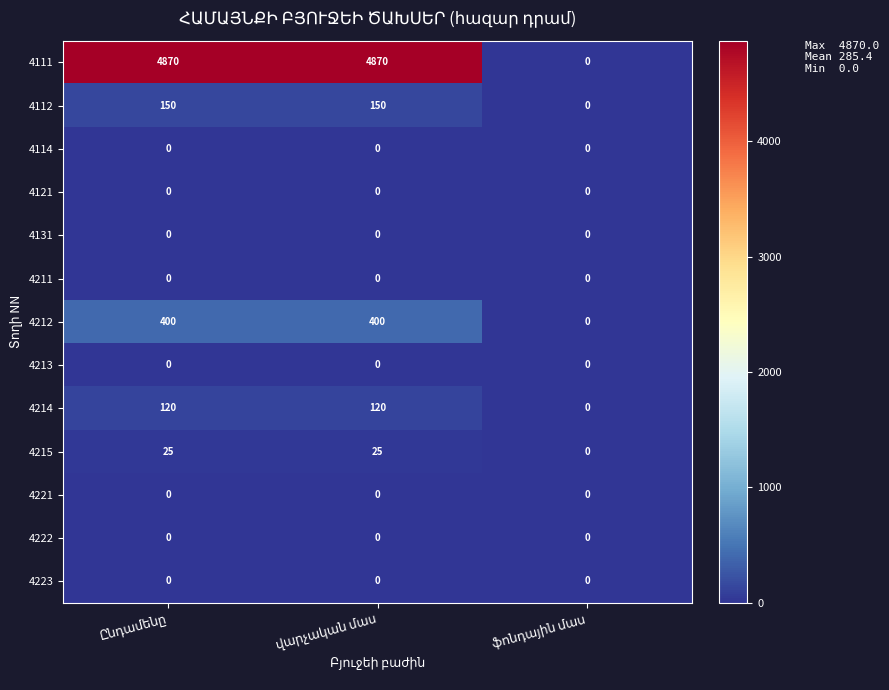

How many 4212 values are between 0 and 400?

3